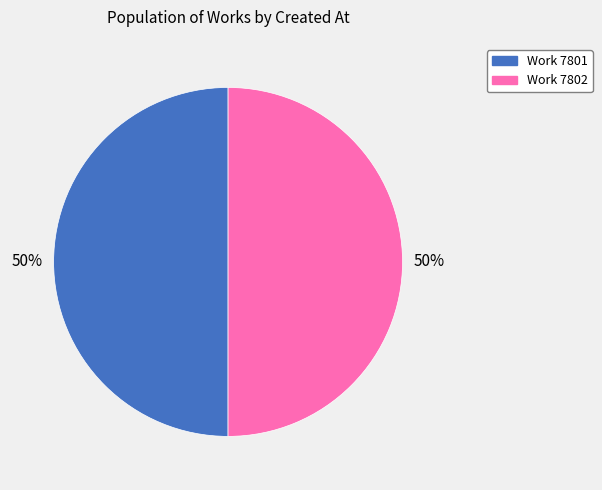

How many segments does this pie chart have?

2